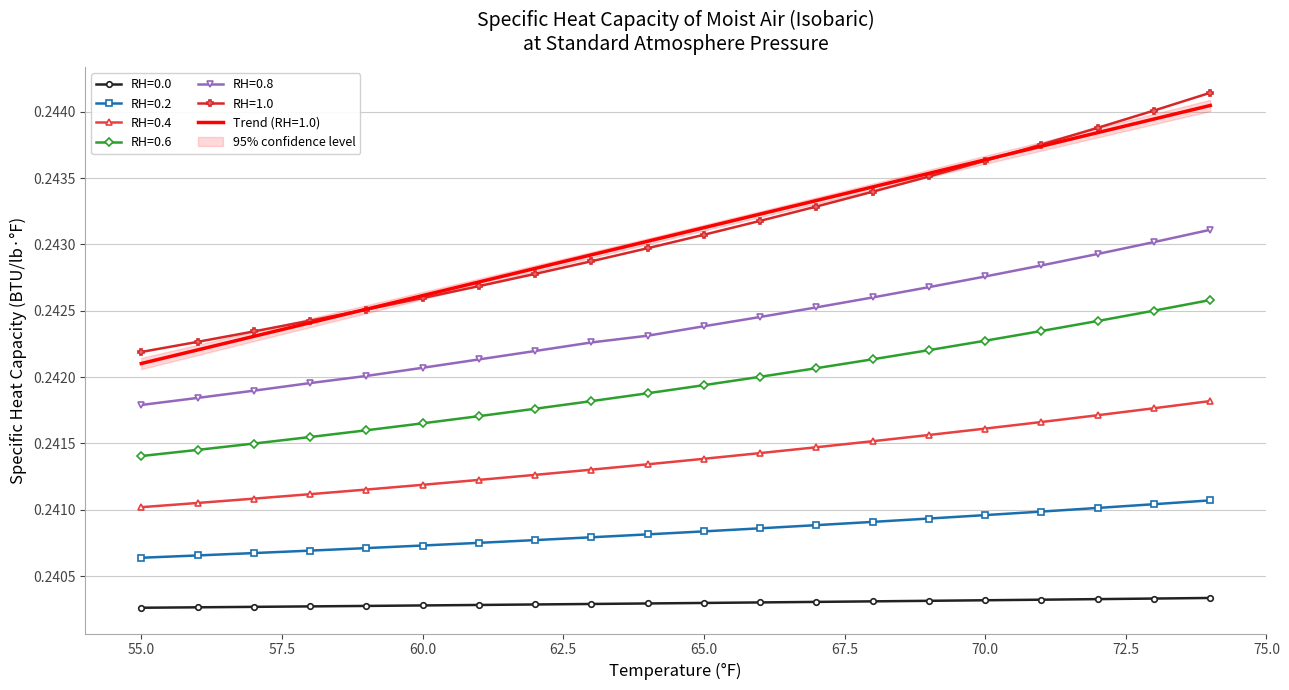

At how many categories does at least one series exceed 0?

20